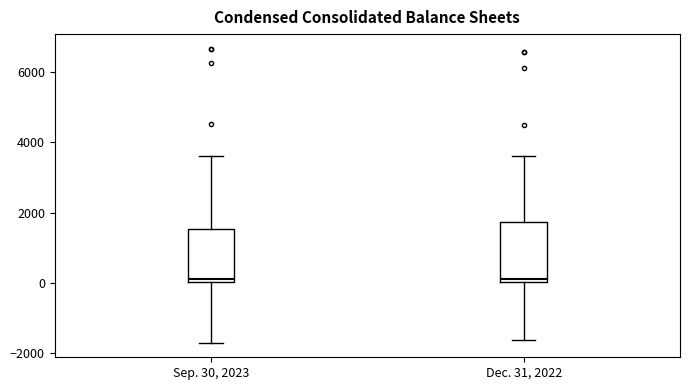

Reading left to right, read every box against the y-axis: the position of its median line, the range the box covers, and the ends of its whiskers. The values are not printed on the chart, so give them approximately, as read against the axis.

Sep. 30, 2023: median 200, box 0 to 1600, whiskers -1600 to 3600
Dec. 31, 2022: median 200, box 0 to 1800, whiskers -1600 to 3600